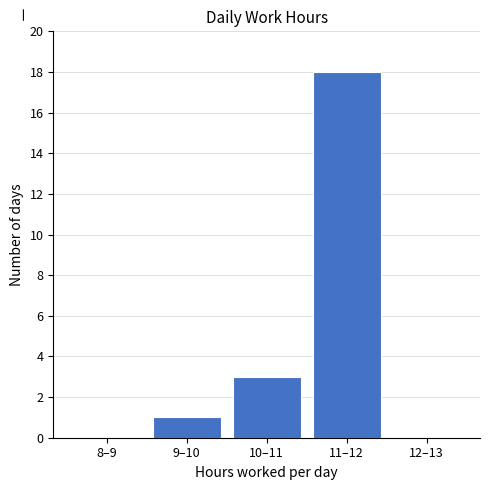

Reading left to right, list all the values displayed in this chart.

8–9=0	9–10=1	10–11=3	11–12=18	12–13=0